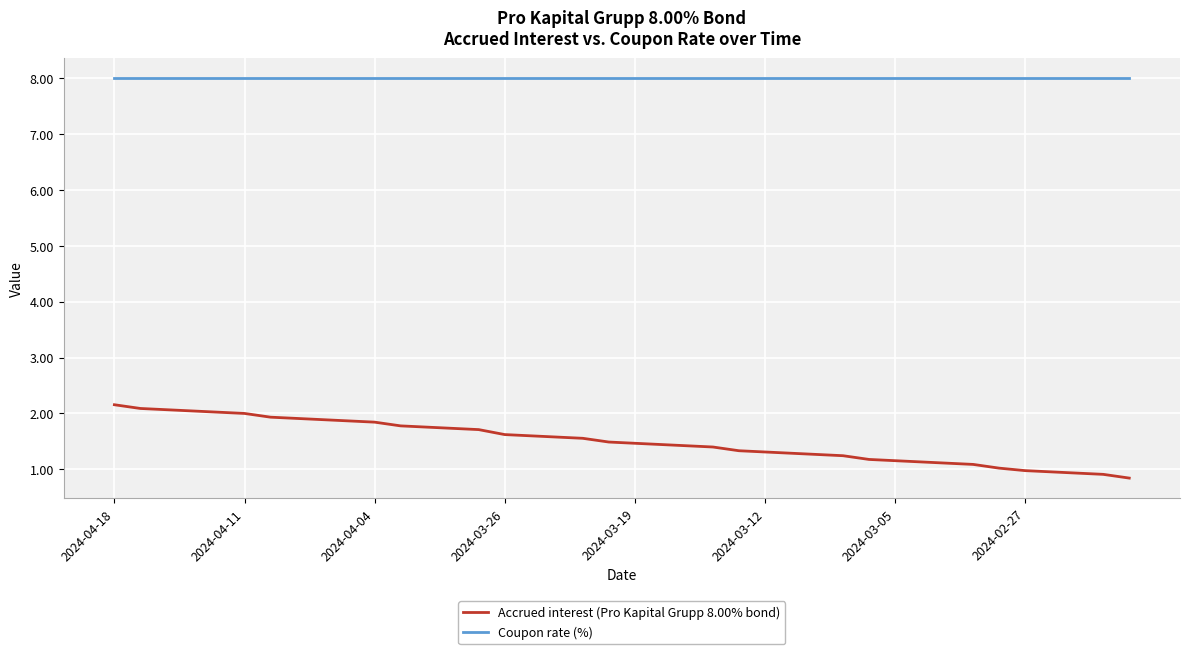

Which series has the largest total across all categories?

Coupon rate (%)